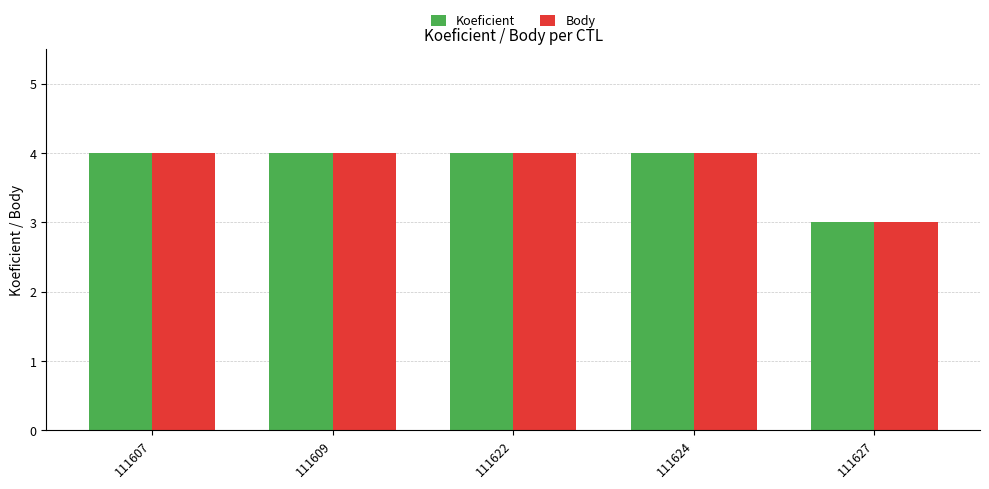

Is it true that Koeficient equals 3 at 111607?

False